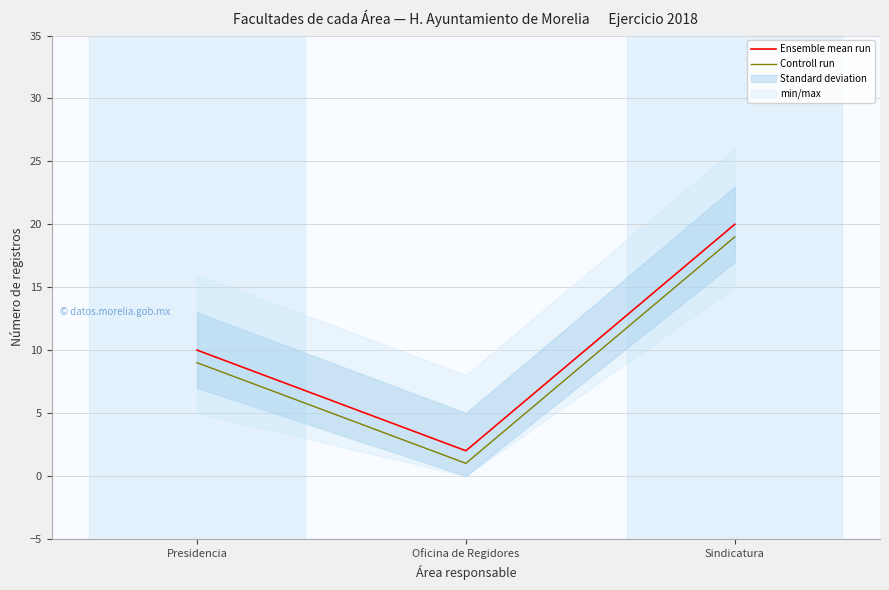

Which has a higher value, Oficina de Regidores or Presidencia?

Presidencia